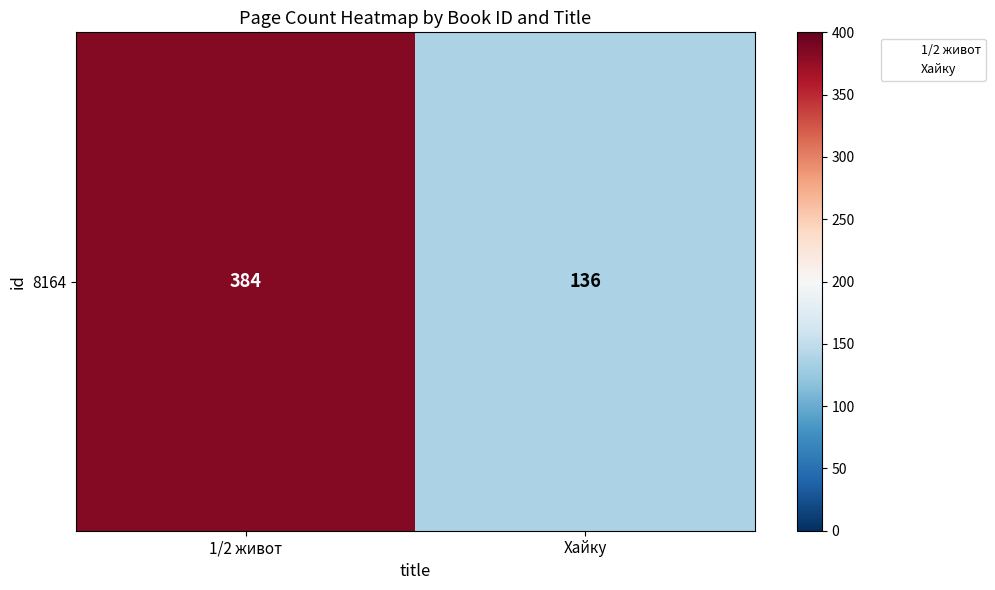

What is the greatest value displayed?

384